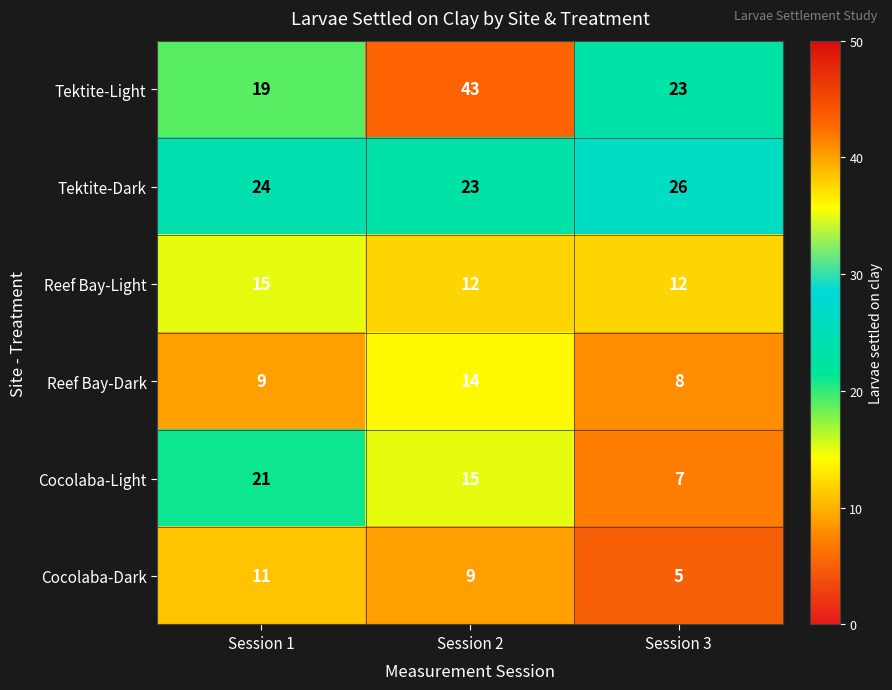

Where is Cocolaba-Light nearest to the value 14?

Session 2